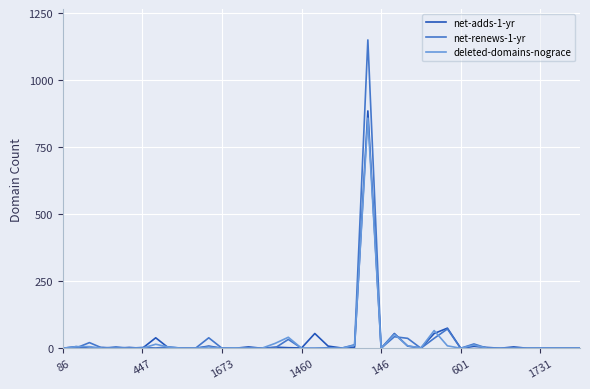

Which series has the widest spread of values?

net-renews-1-yr